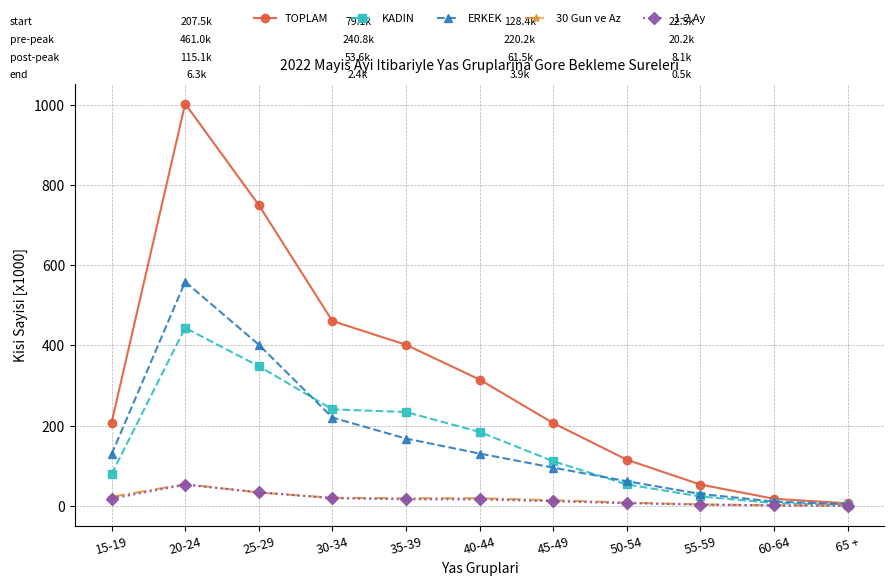

What is the total value across all series at 60-64?

37.8